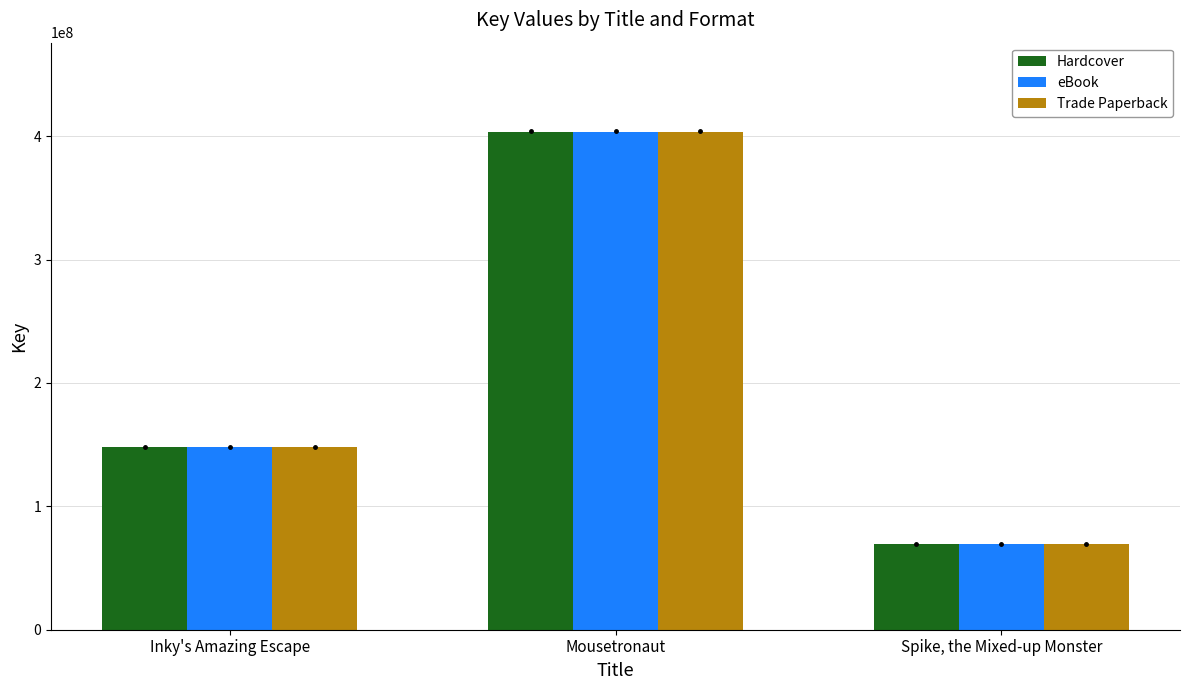

Does the chart contain stacked bars?

No